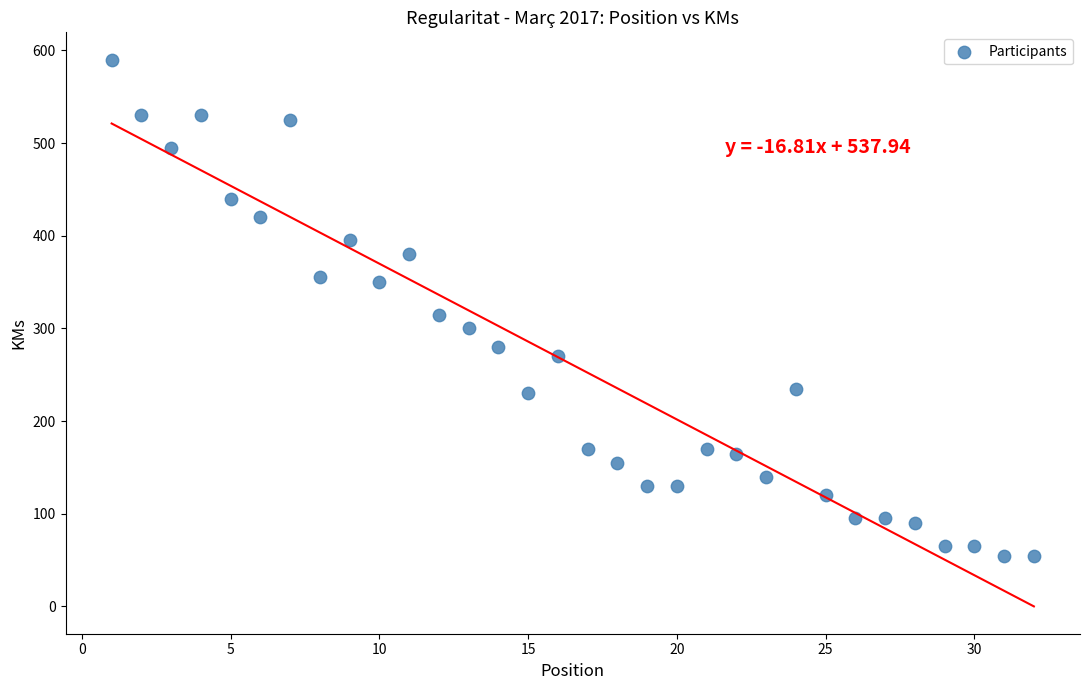

What Y value in the scatter plot is closest to 322?

315